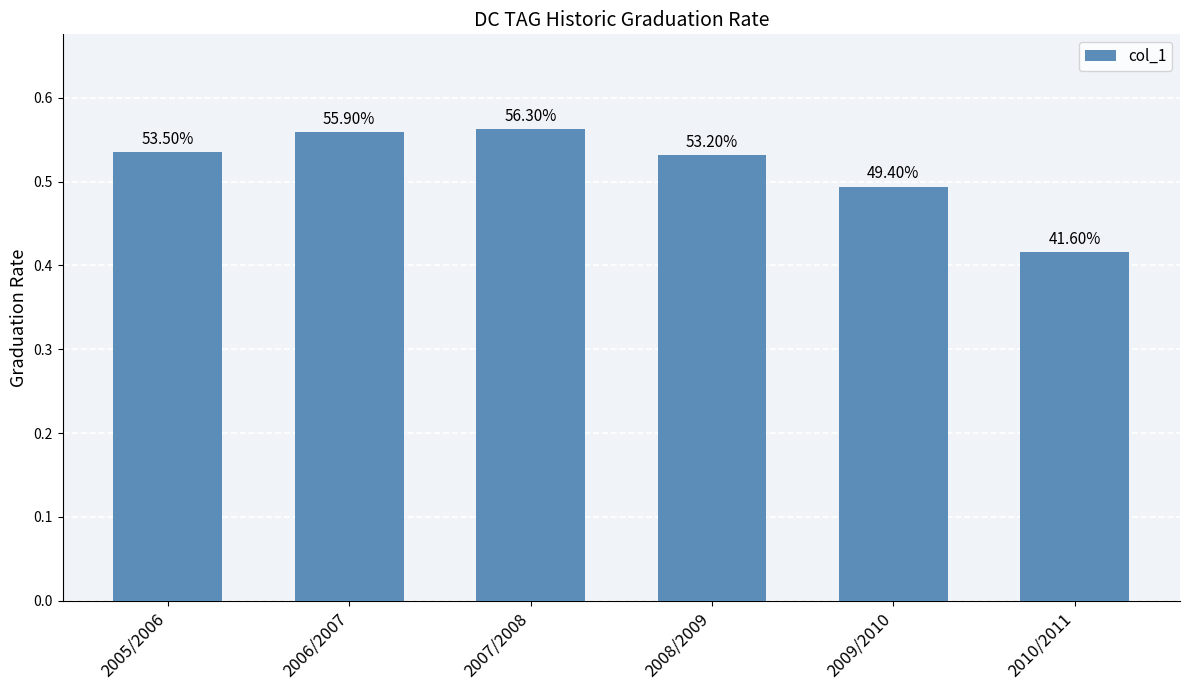

How many bars are there in total?

6